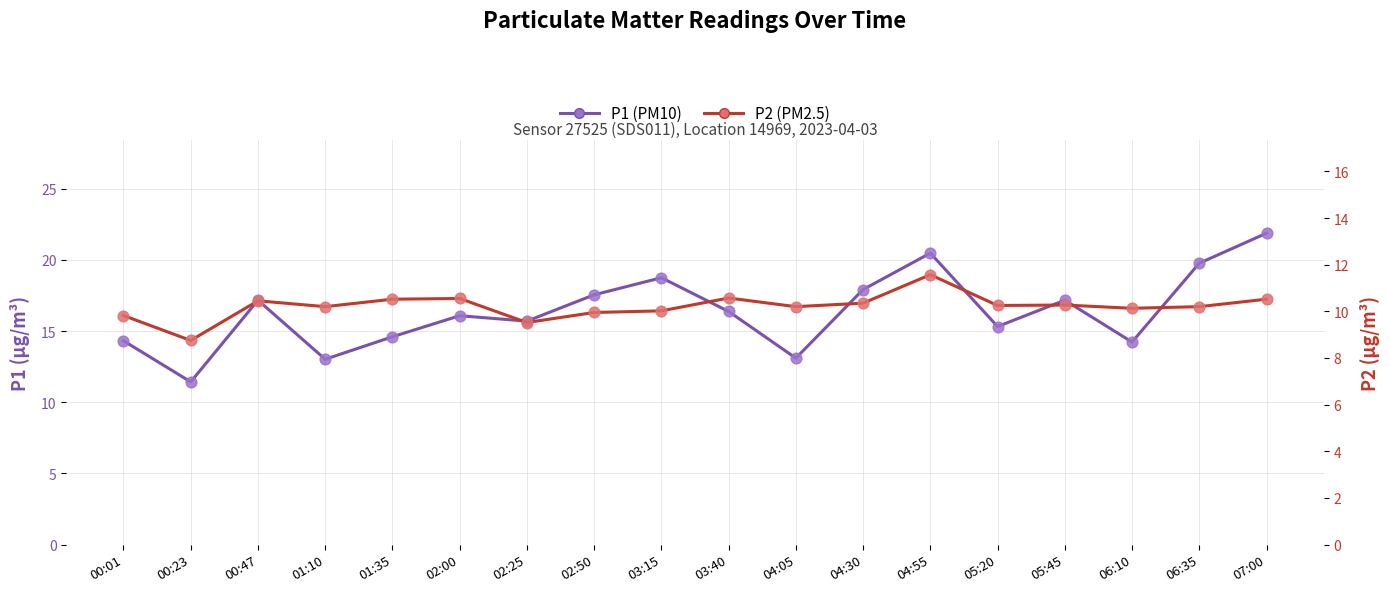

Is the value of P2 (PM2.5) at 01:10 greater than the value of P1 (PM10) at 00:47?

No